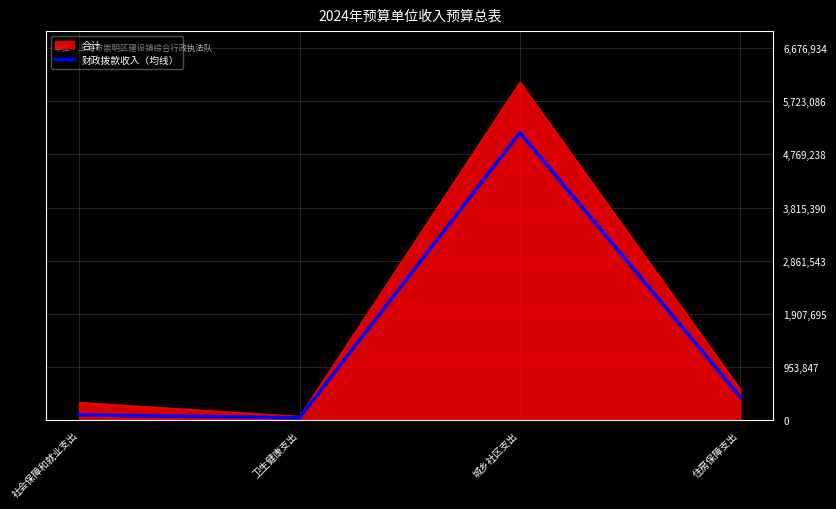

At which label is 财政拨款收入（均线） closest to 2600724?

住房保障支出